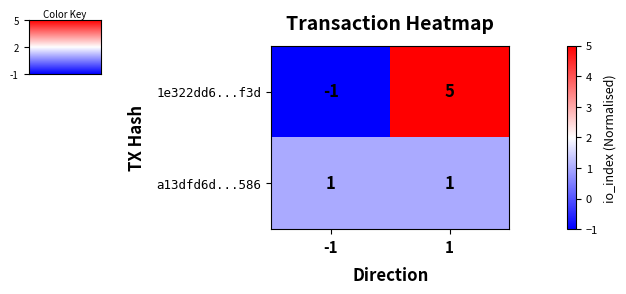

Reading left to right, extract all data points from this chart.

1e322dd6...f3d: -1	5
a13dfd6d...586: 1	1